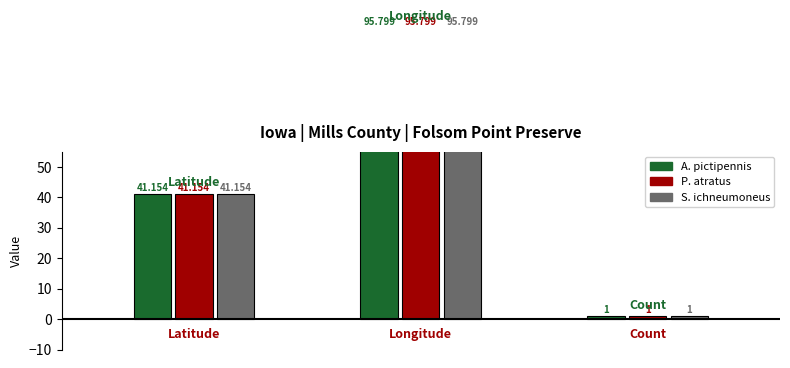

The value of Count at Prionyx atratus is 1.6. True or false?

False